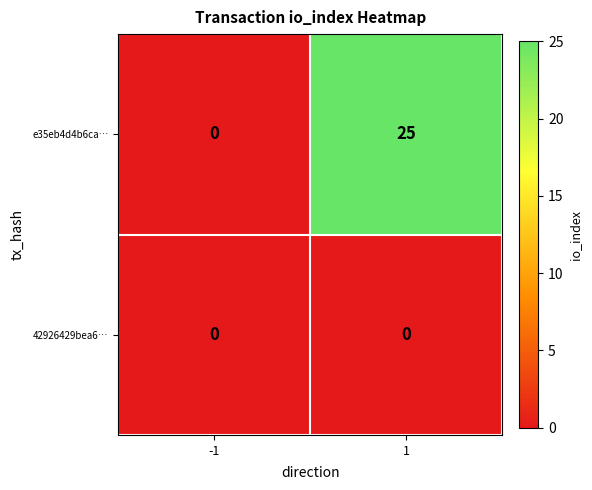

What is the greatest value displayed?

25